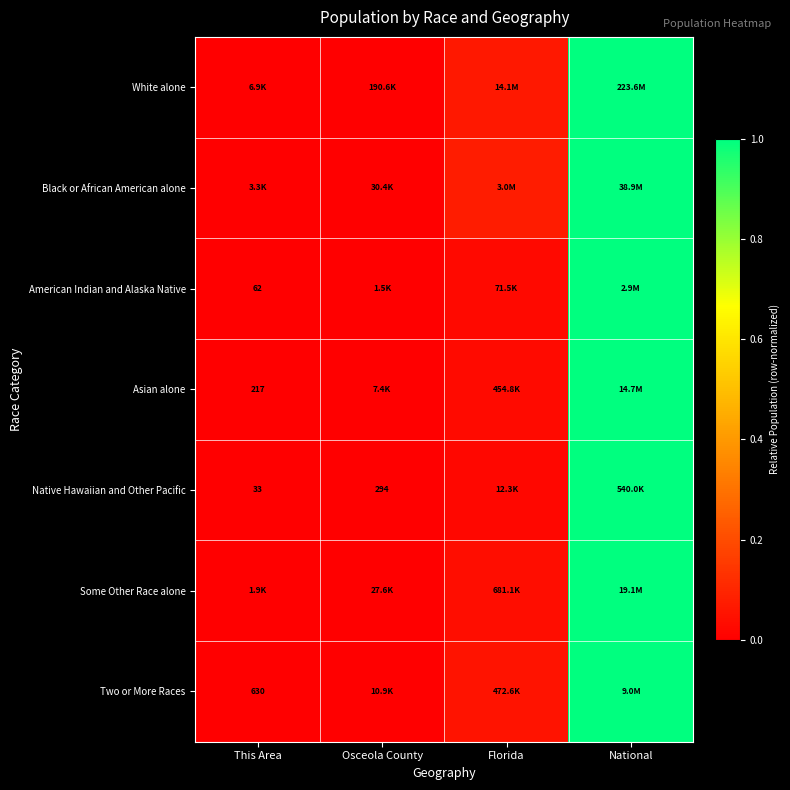

At which category does the chart reach its peak across all series?

National